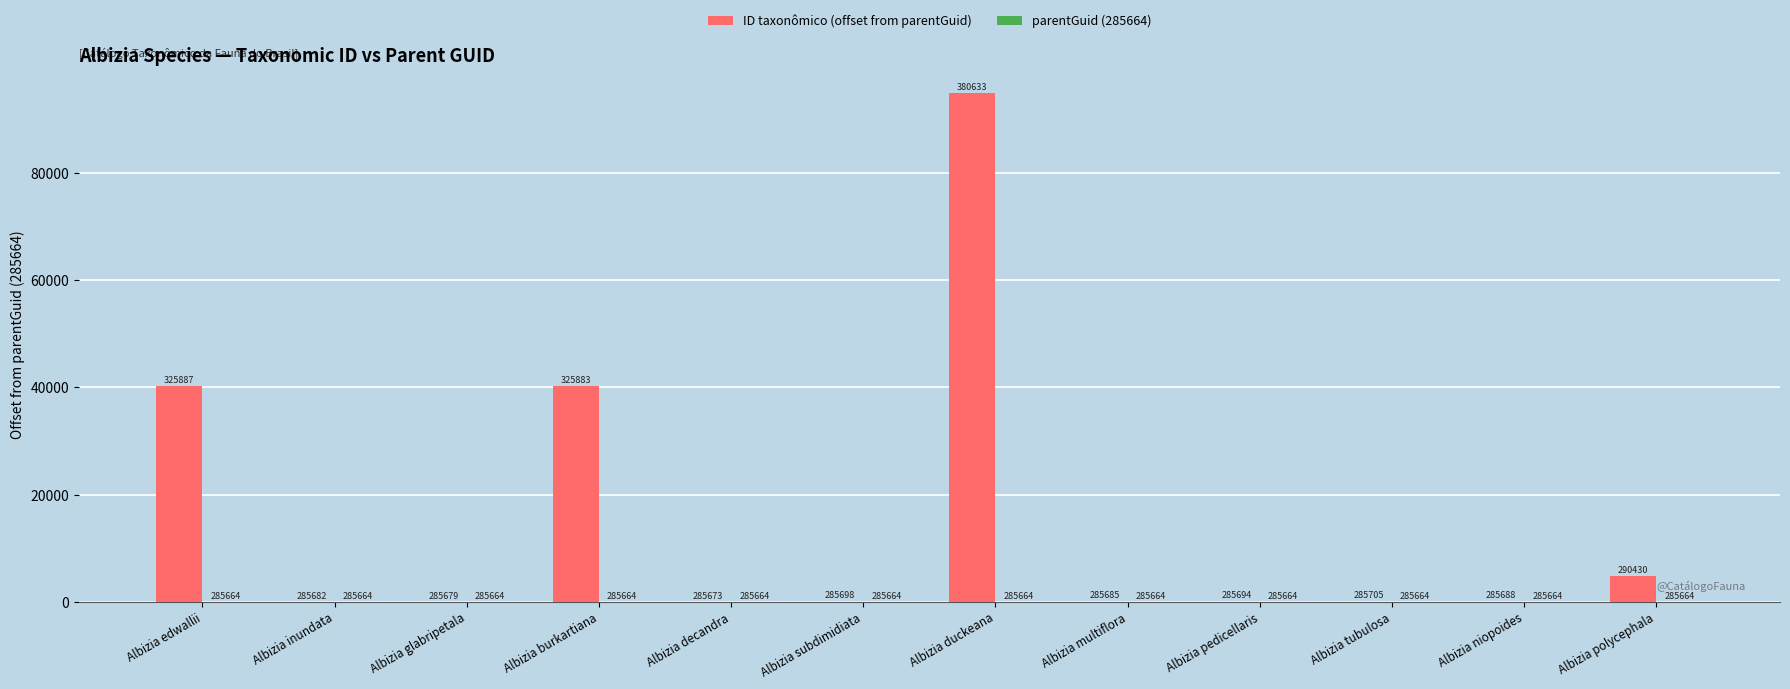

What is the label of the 10th bar from the right?

Albizia glabripetala